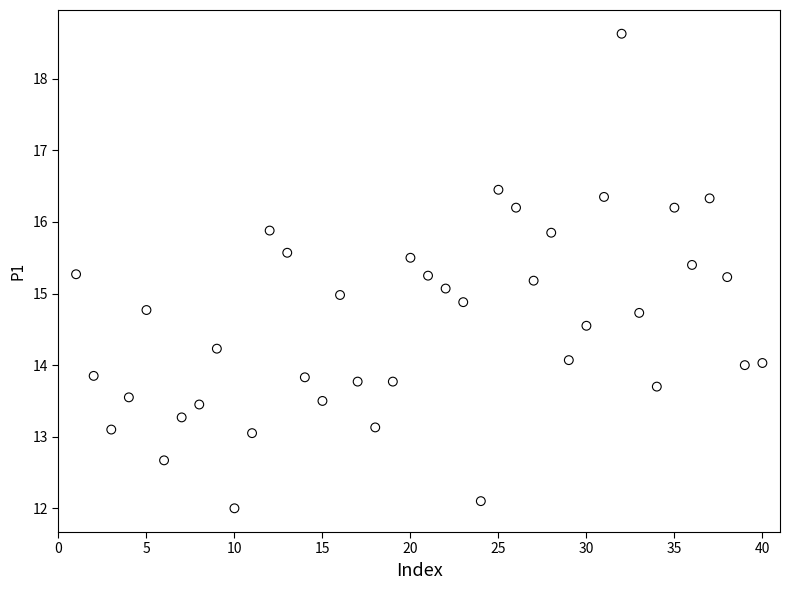

What is the range of Y values (max minus min)?

6.6